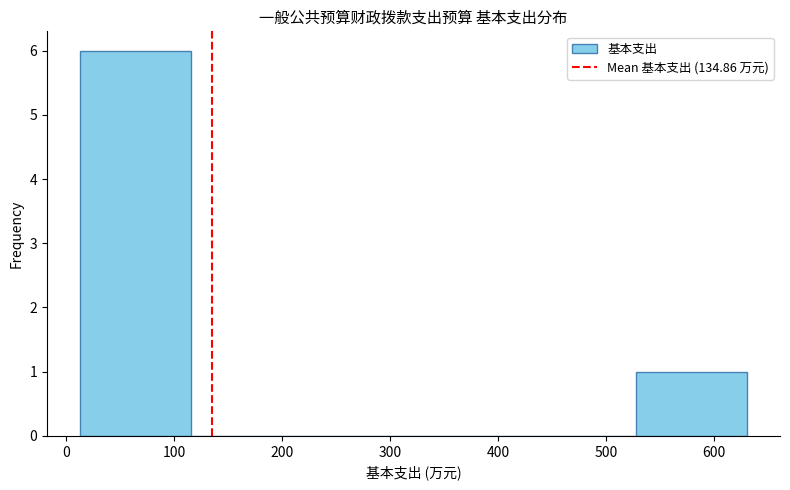

Reading left to right, transcribe this chart: for each bar, give the range it covers on the x-axis and its height. Neither the bar edges nor the heights are printed on the chart, so give them approximately, as read against the axes.

10 to 120: 6
120 to 220: 0
220 to 320: 0
320 to 420: 0
420 to 530: 0
530 to 630: 1